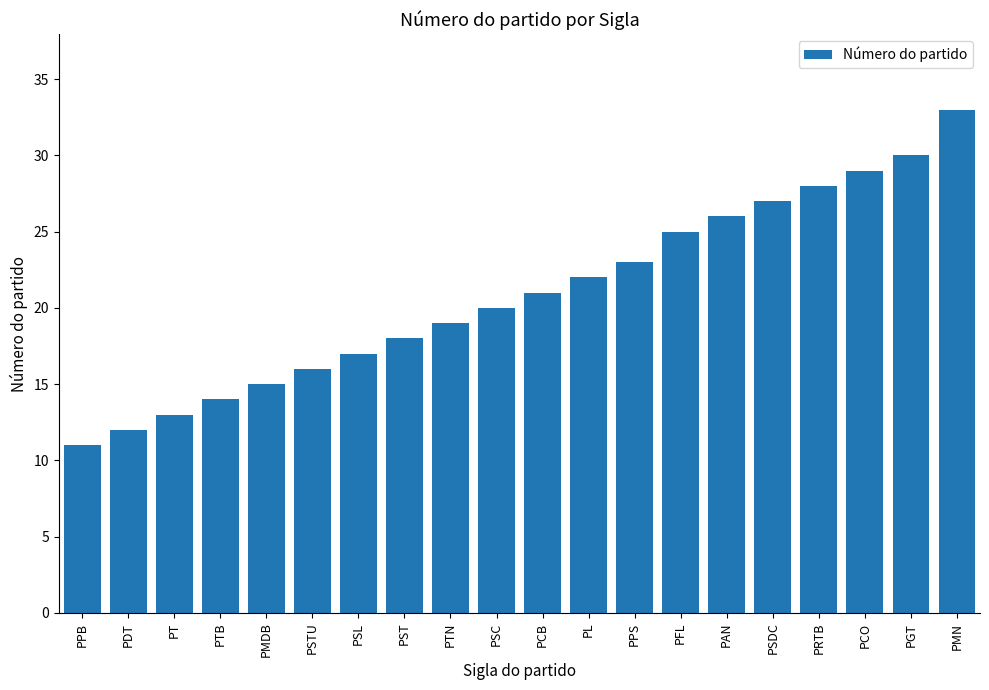

At which category does the chart reach its peak across all series?

PMN